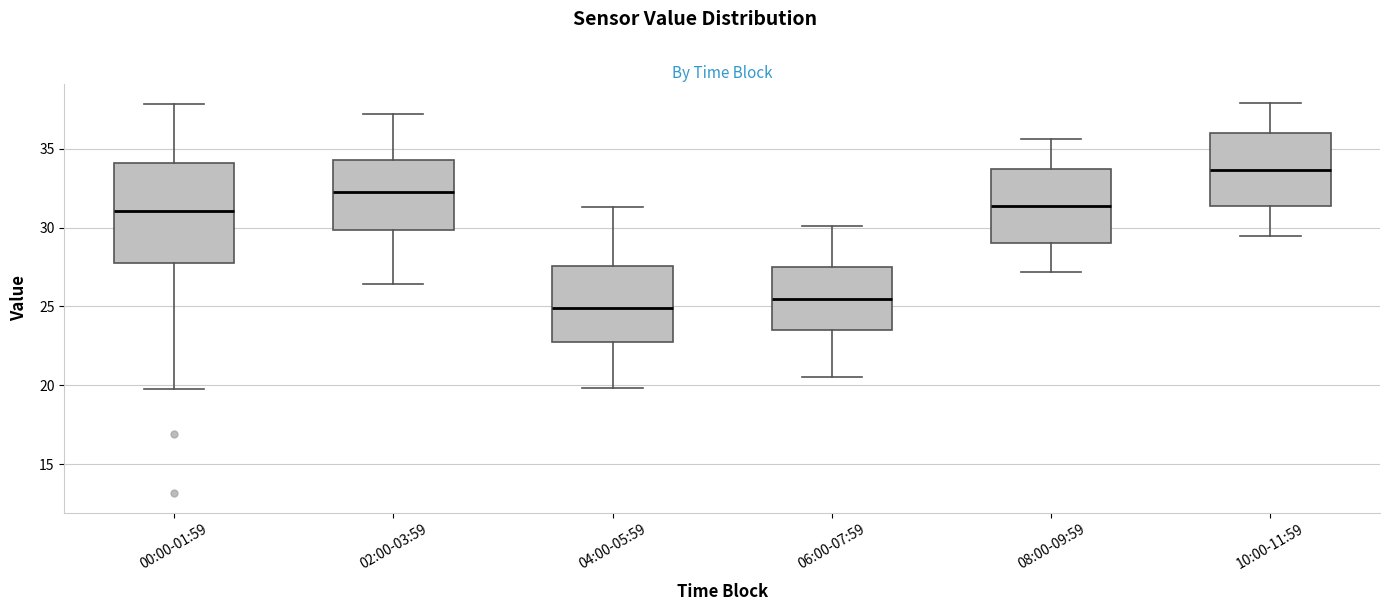

Reading left to right, transcribe this box plot: for each box, give where its median line is, the range the box spans, and where its two whiskers end, as read against the y-axis. The values are not printed on the chart, so give them approximately, as read against the axis.

00:00-01:59: median 31.0, box 27.5 to 34.0, whiskers 20.0 to 38.0
02:00-03:59: median 32.5, box 30.0 to 34.5, whiskers 26.5 to 37.0
04:00-05:59: median 25.0, box 23.0 to 27.5, whiskers 20.0 to 31.5
06:00-07:59: median 25.5, box 23.5 to 27.5, whiskers 20.5 to 30.0
08:00-09:59: median 31.5, box 29.0 to 33.5, whiskers 27.0 to 35.5
10:00-11:59: median 33.5, box 31.5 to 36.0, whiskers 29.5 to 38.0